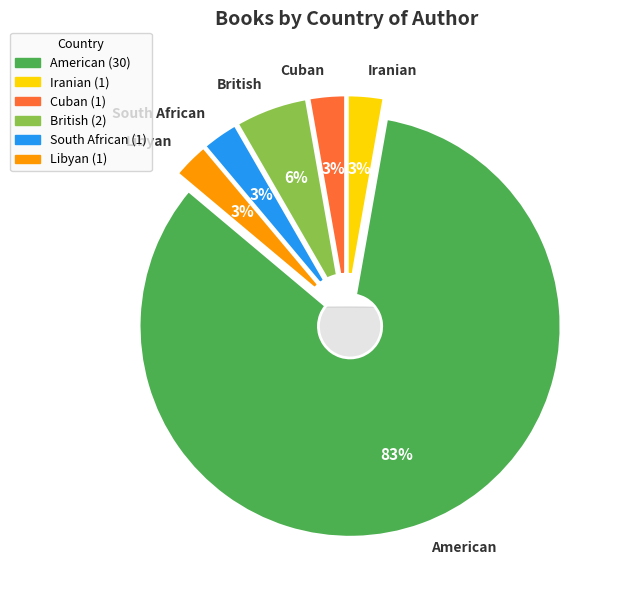

Between British and American, which is larger?

American